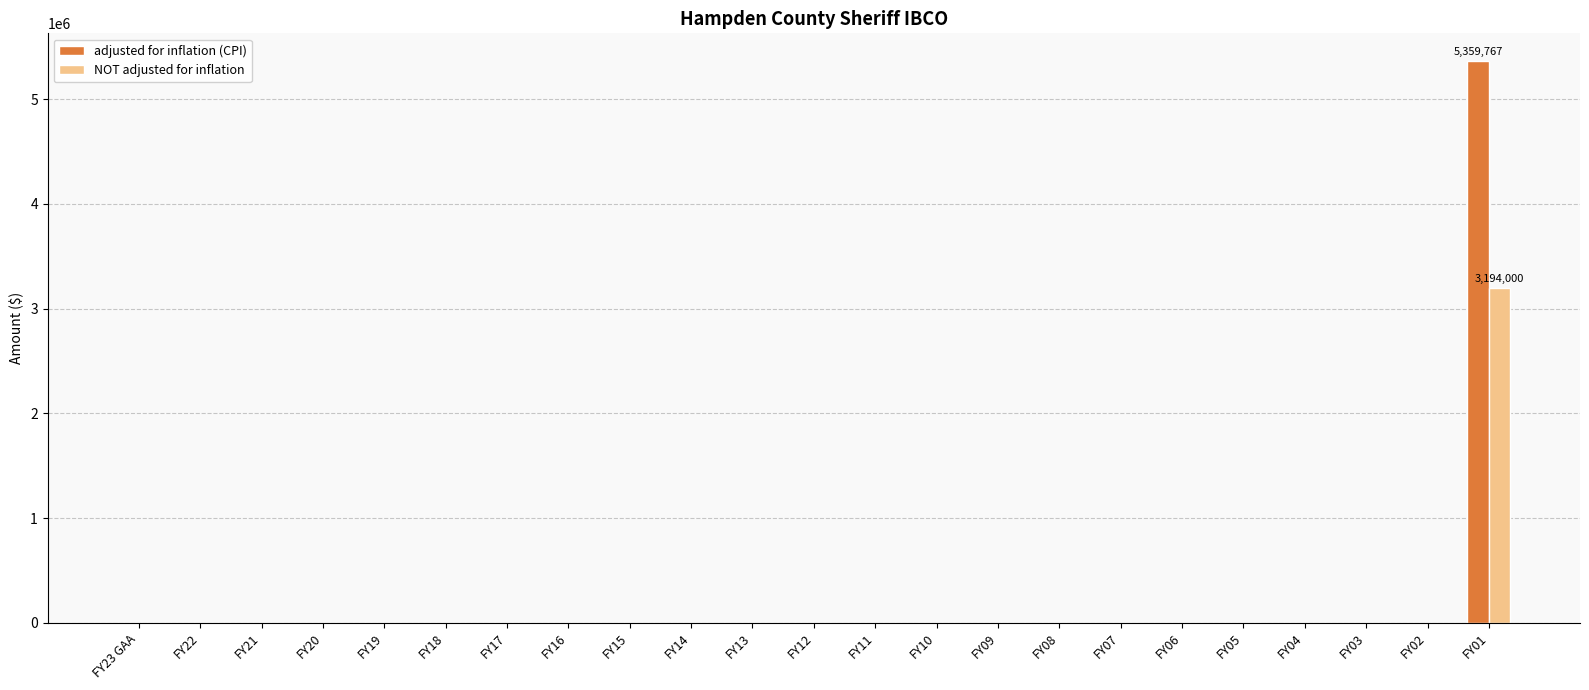

True or false: NOT adjusted for inflation has a value of -1369870 at FY09.

False